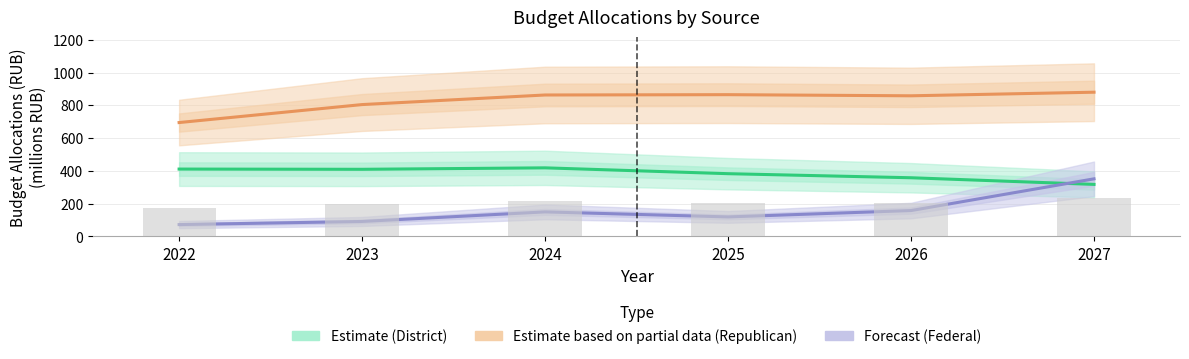

At 2023, list the series in order from largest to smallest.

Estimate based on partial data (Republican), Estimate (District), Forecast (Federal)